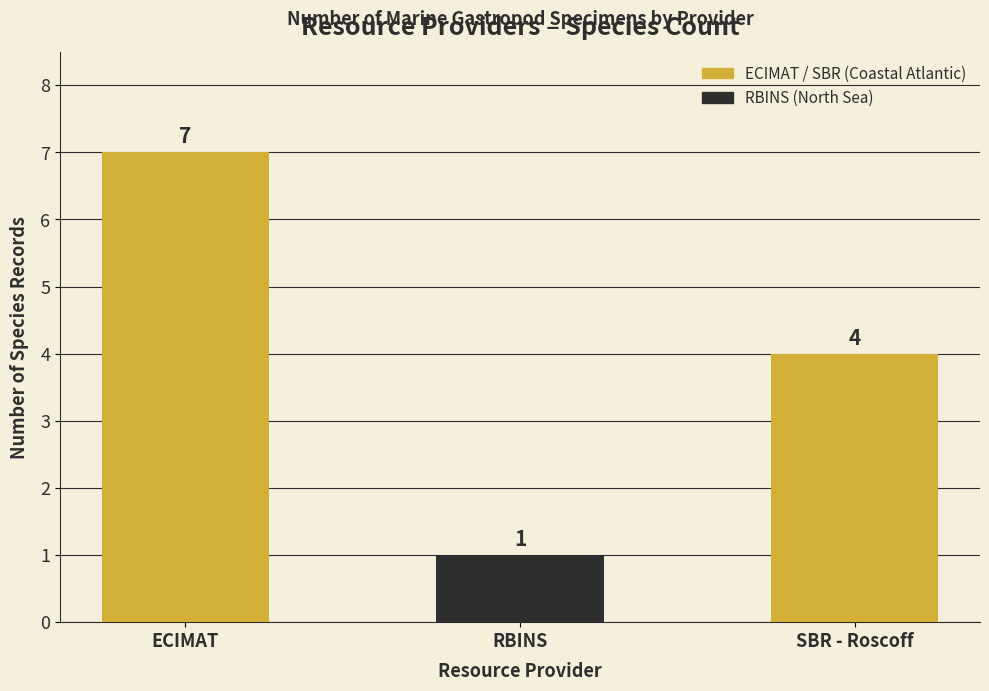

Rank the categories by value from highest to lowest.

ECIMAT, SBR - Roscoff, RBINS